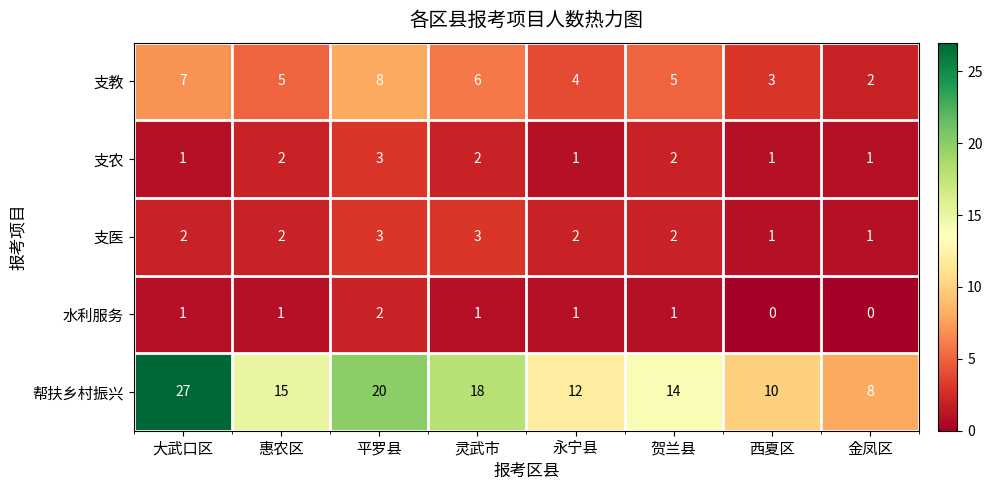

List the labels in order of 帮扶乡村振兴 value, largest first.

大武口区, 平罗县, 灵武市, 惠农区, 贺兰县, 永宁县, 西夏区, 金凤区